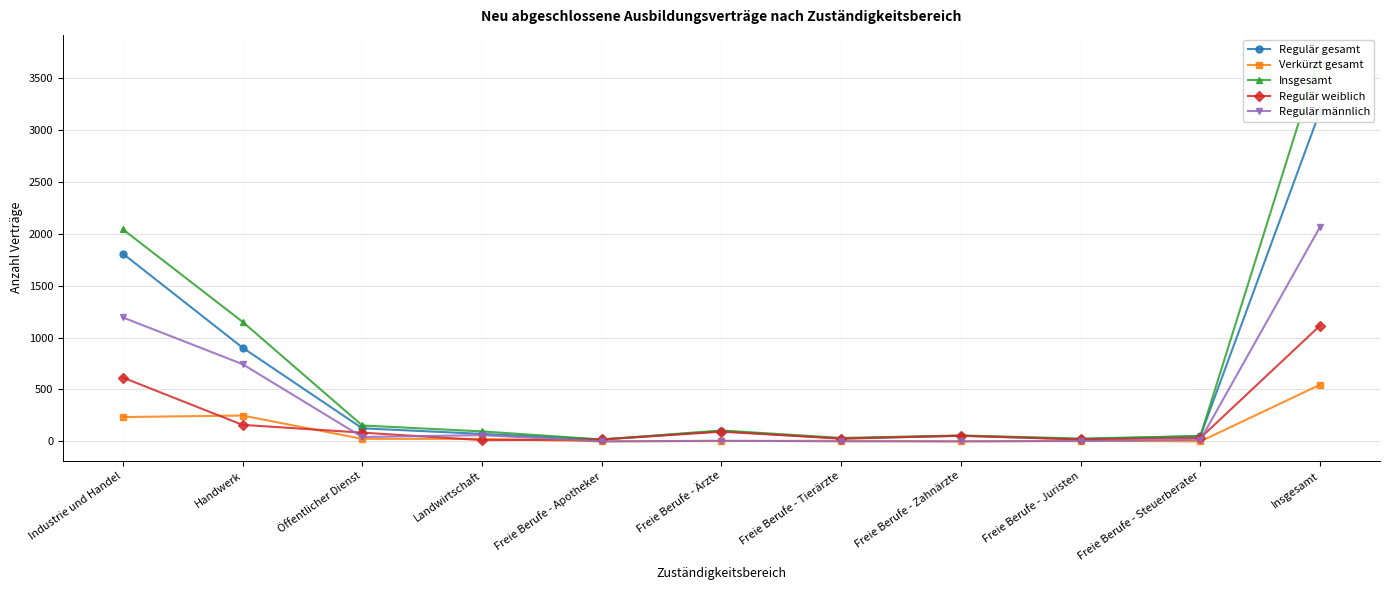

What is the sum of all Regulär gesamt values?

6363